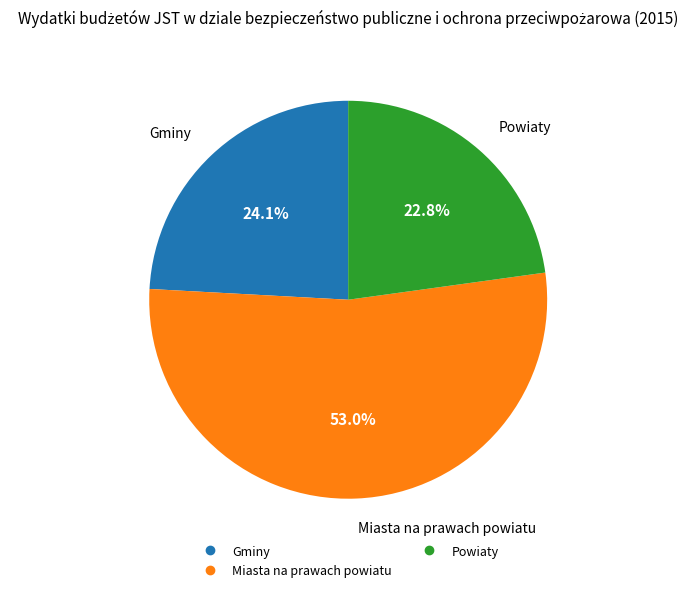

Is there any slice that represents more than half of the pie?

Yes